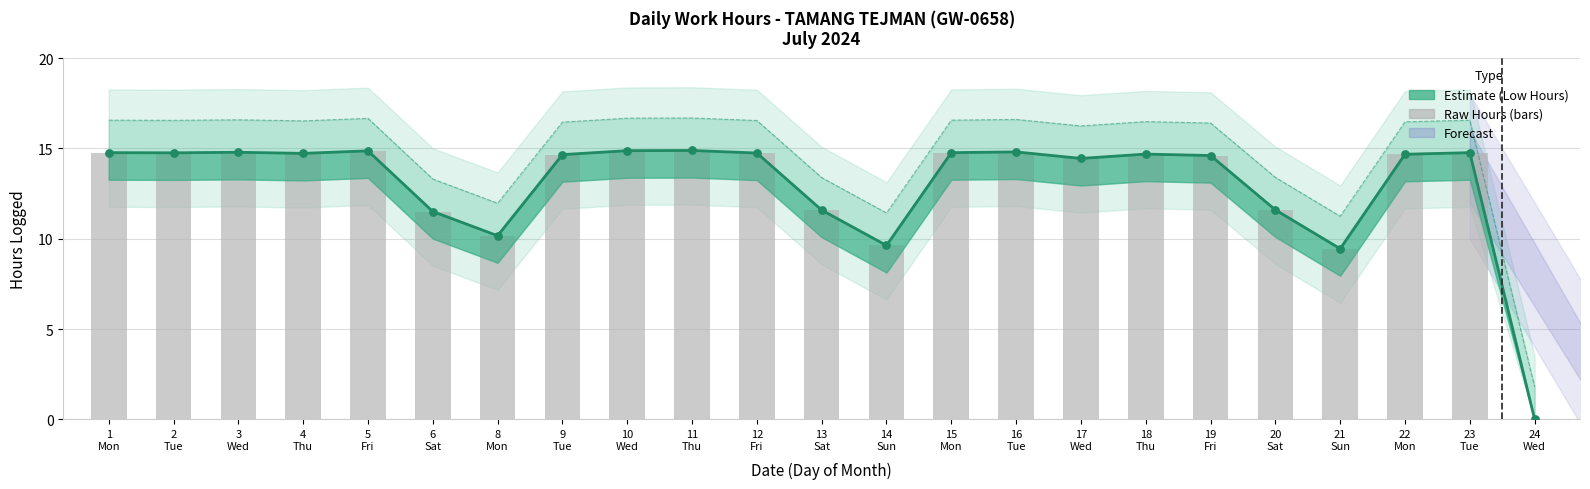

Is the value of Raw Hours (bars) at 13
Sat greater than the value of Estimate (Low Hours) at 19
Fri?

No